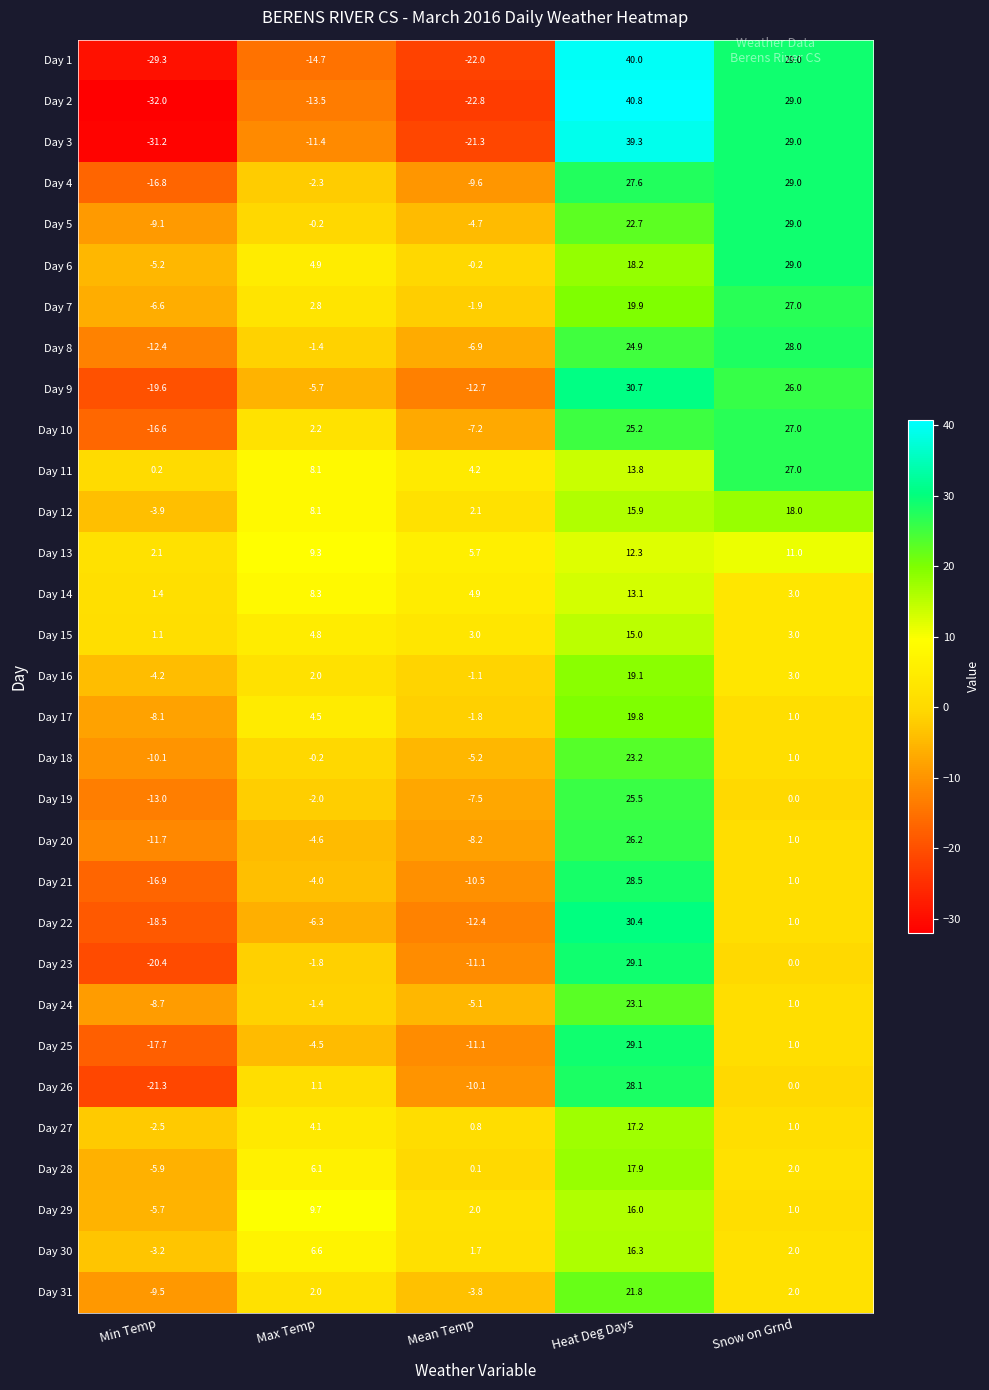

Is it true that Day 25 equals -11.1 at Mean Temp?

True